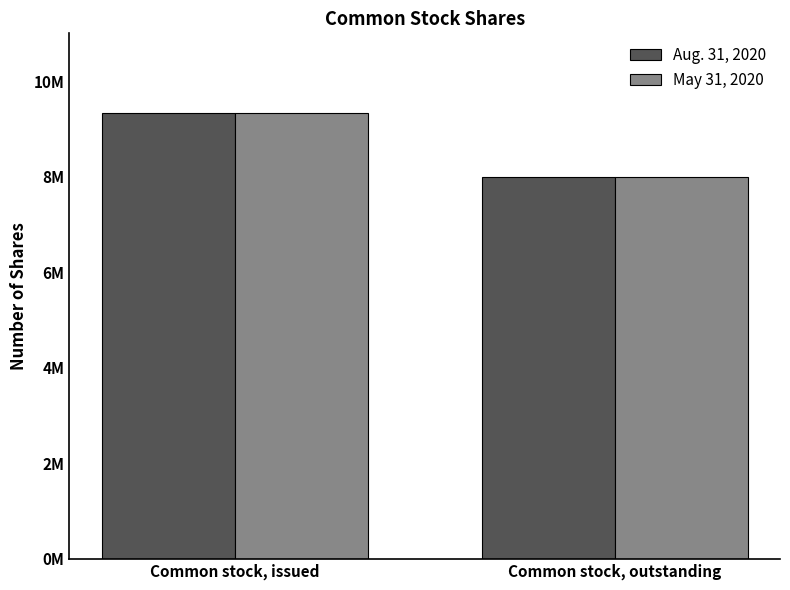

What is the sum of all Aug. 31, 2020 values?

17318165